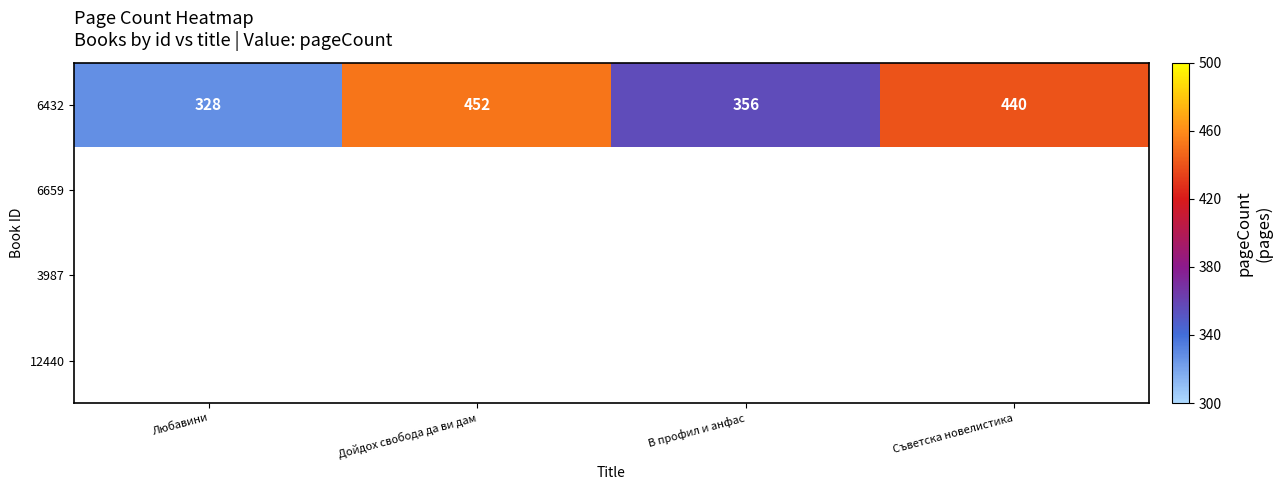

List the labels in order of 6432 value, largest first.

Дойдох свобода да ви дам, Съветска новелистика, В профил и анфас, Любавини